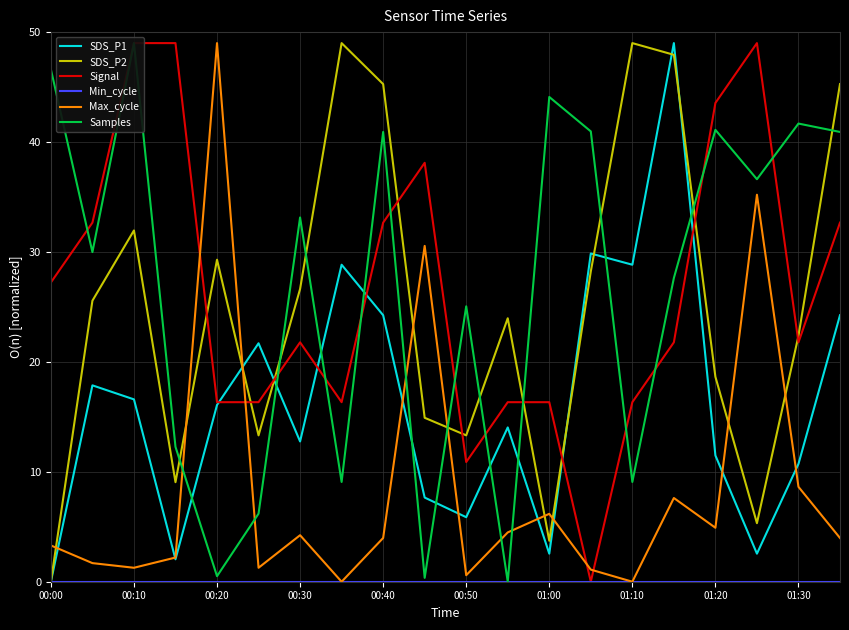

Reading right to left, what are all the values shown in this chart?

SDS_P1: 24.2	10.7	2.6	11.5	49.0	28.8	29.9	2.6	14.0	5.9	7.7	24.2	28.8	12.8	21.7	16.1	2.0	16.6	17.9	0.0
SDS_P2: 45.3	22.4	5.3	18.6	47.9	49.0	28.2	3.7	24.0	13.3	14.9	45.3	49.0	26.6	13.3	29.3	9.1	32.0	25.6	0.0
Signal: 32.7	21.8	49.0	43.6	21.8	16.3	0.0	16.3	16.3	10.9	38.1	32.7	16.3	21.8	16.3	16.3	49.0	49.0	32.7	27.2
Min_cycle: 0.0	0.0	0.0	0.0	0.0	0.0	0.0	0.0	0.0	0.0	0.0	0.0	0.0	0.0	0.0	0.0	0.0	0.0	0.0	0.0
Max_cycle: 4.0	8.6	35.2	4.9	7.6	0.0	1.1	6.2	4.5	0.6	30.6	4.0	0.0	4.2	1.3	49.0	2.2	1.3	1.7	3.3
Samples: 40.9	41.7	36.6	41.1	27.6	9.1	41.0	44.1	0.0	25.1	0.4	40.9	9.1	33.1	6.2	0.5	12.3	49.0	30.0	46.6